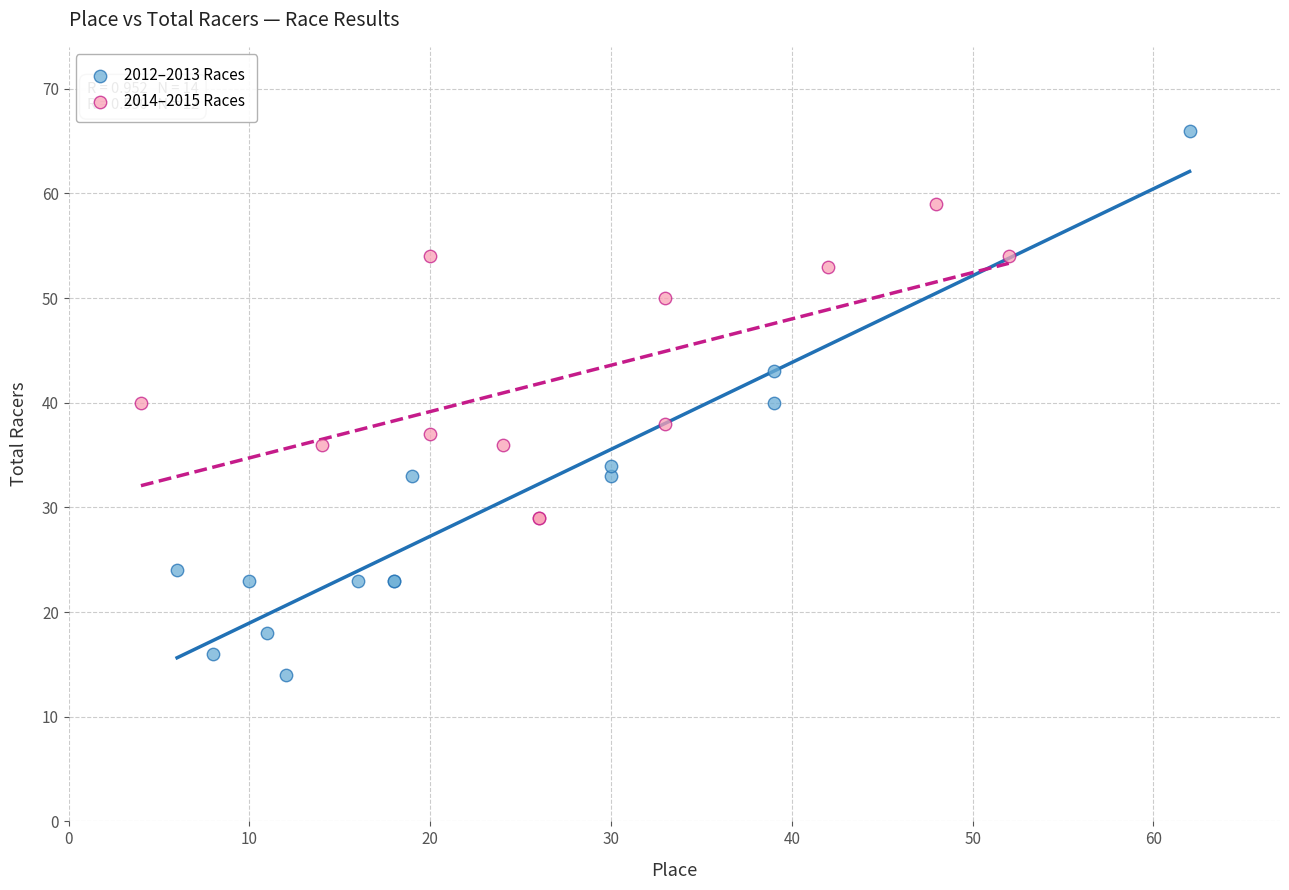

Which series reaches the maximum Y coordinate?

2012–2013 Races